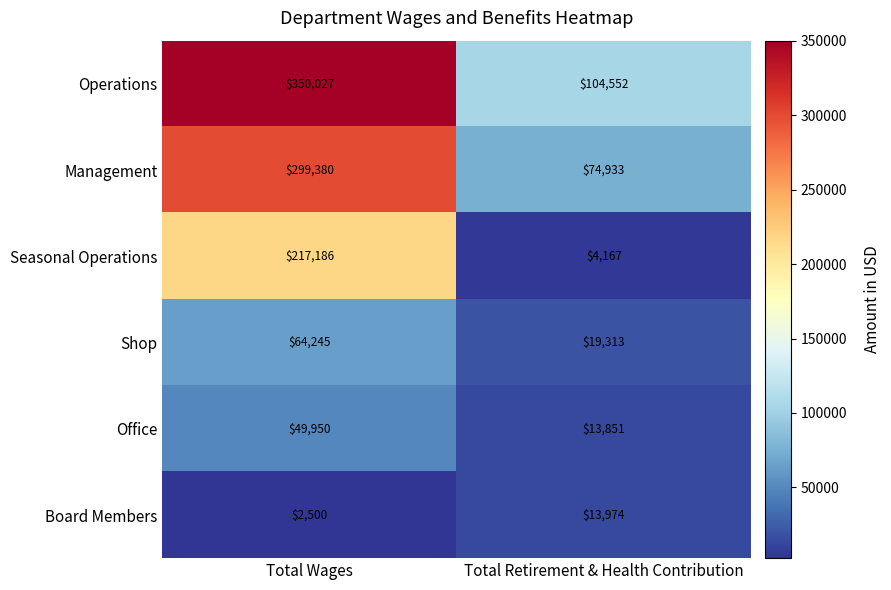

Is it true that Seasonal Operations equals 285596 at Total Wages?

False